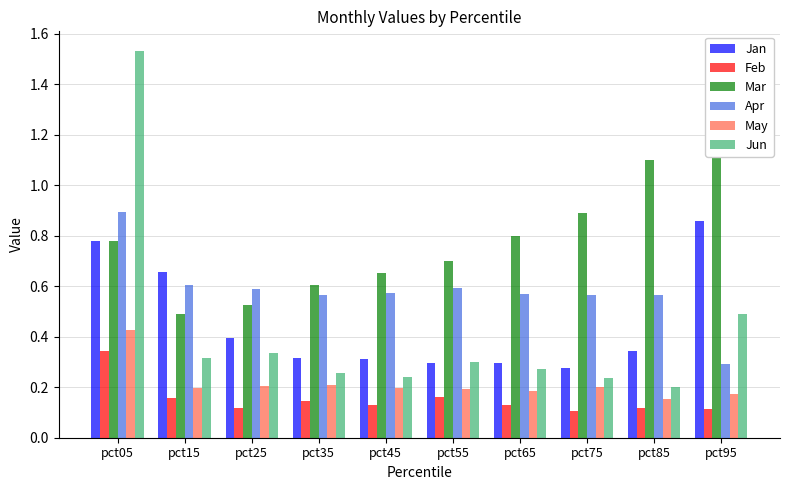

True or false: Mar has a value of 0.9 at pct75.

True